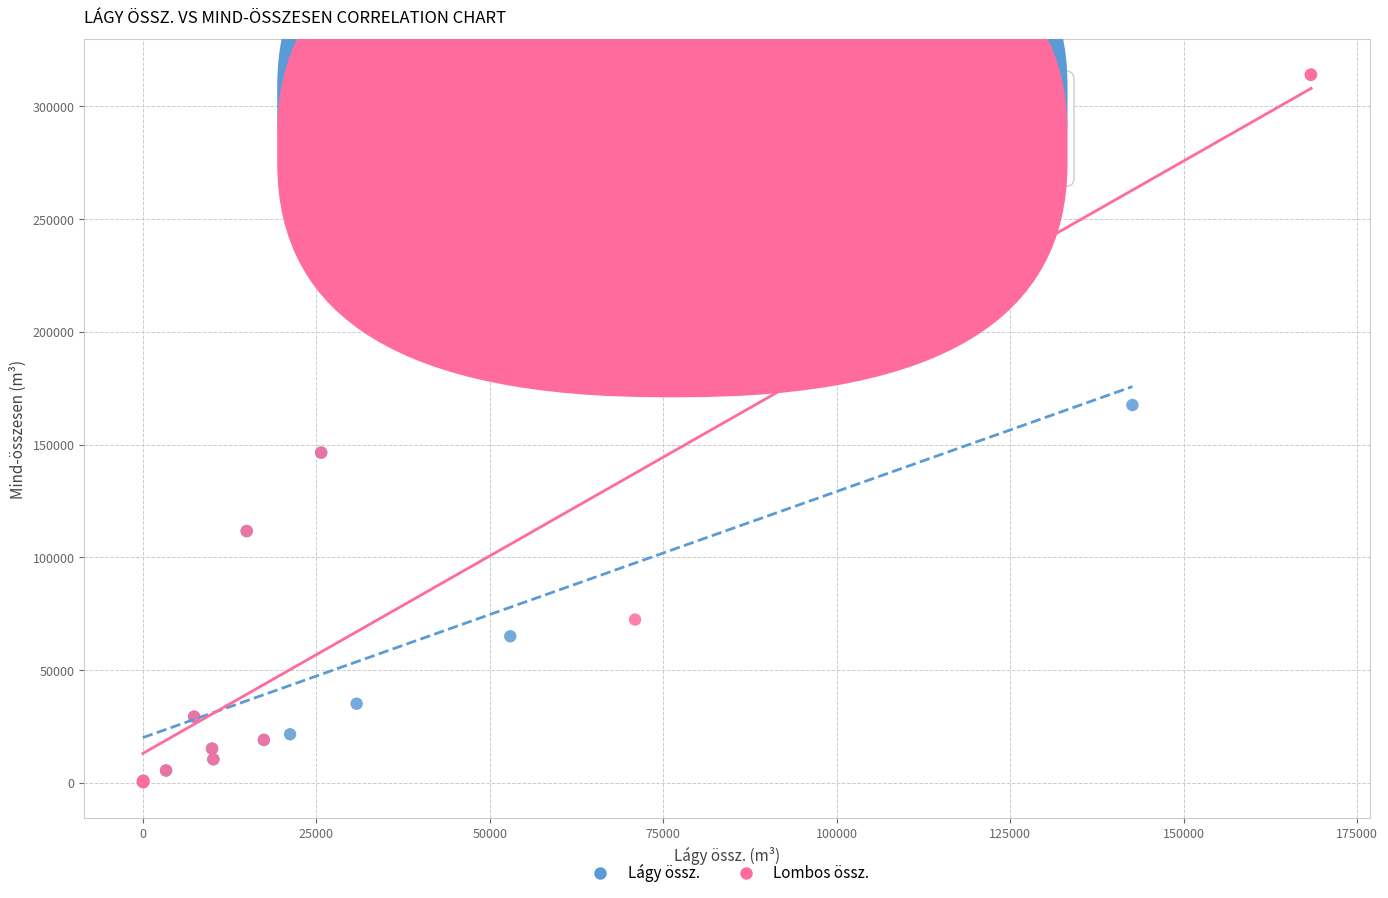

Which series contains the highest Y value?

Lombos össz.